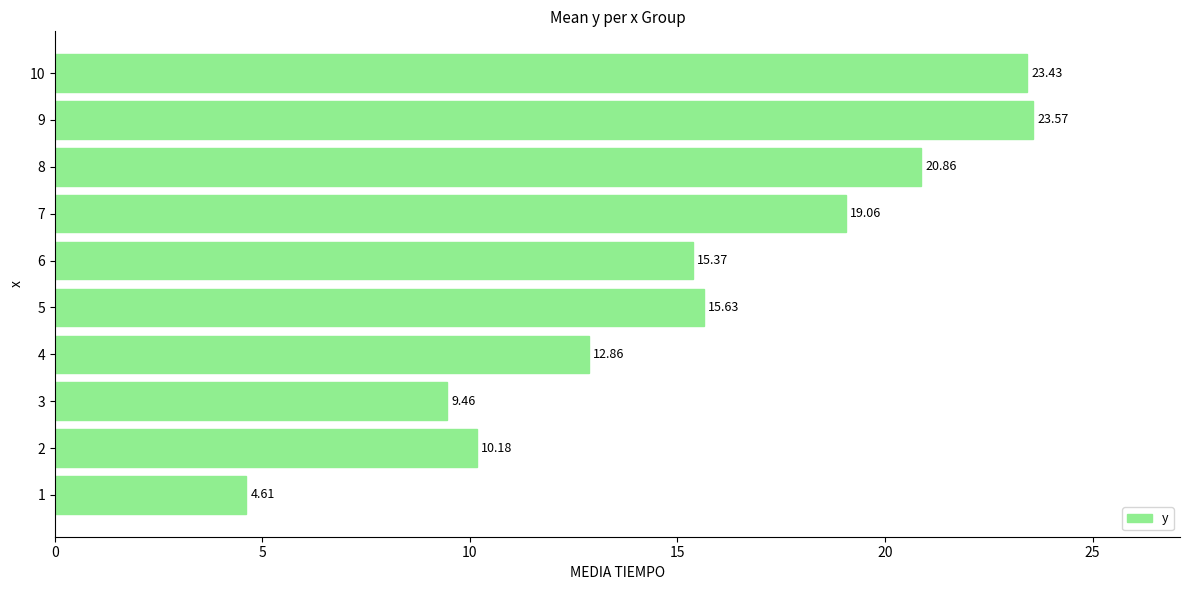

Rank the categories by value from highest to lowest.

9, 10, 8, 7, 5, 6, 4, 2, 3, 1